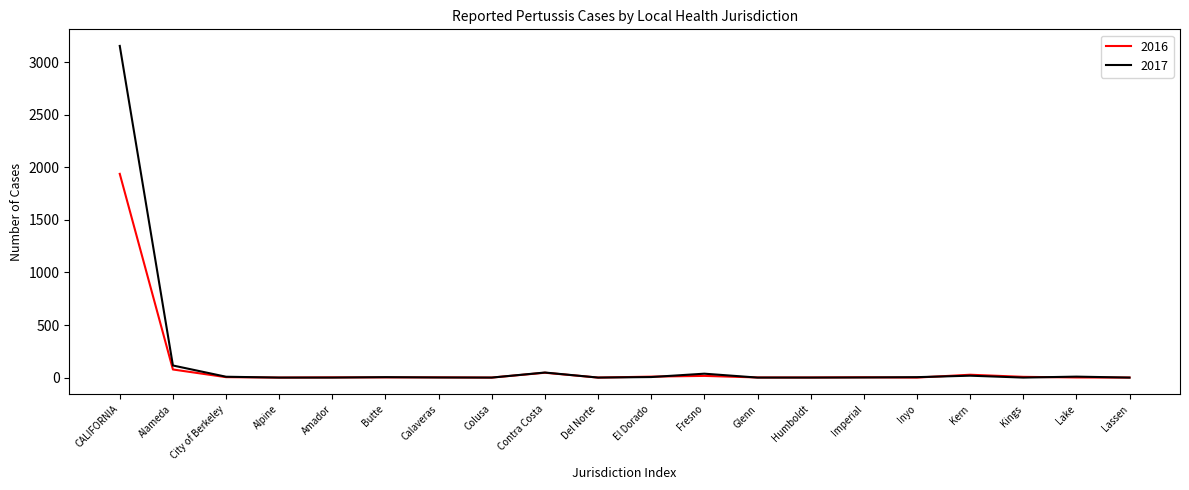

What is the total value across all series at Calaveras?

3